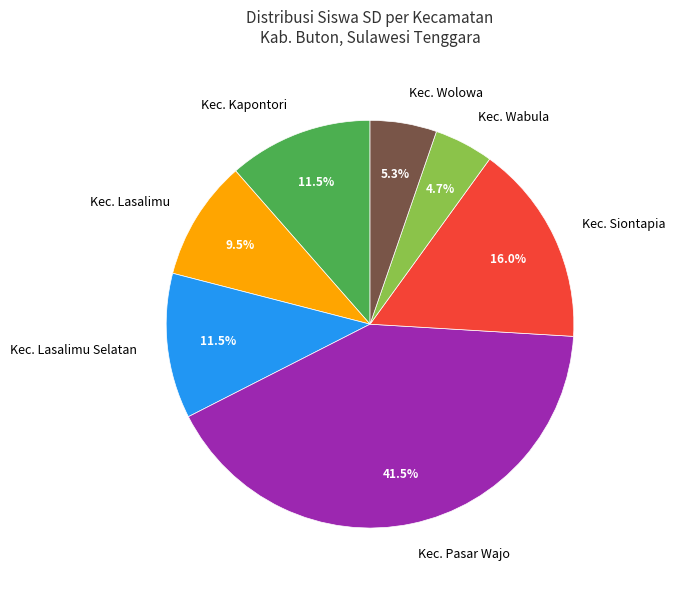

What is the smallest slice in the pie chart?

Kec. Wabula